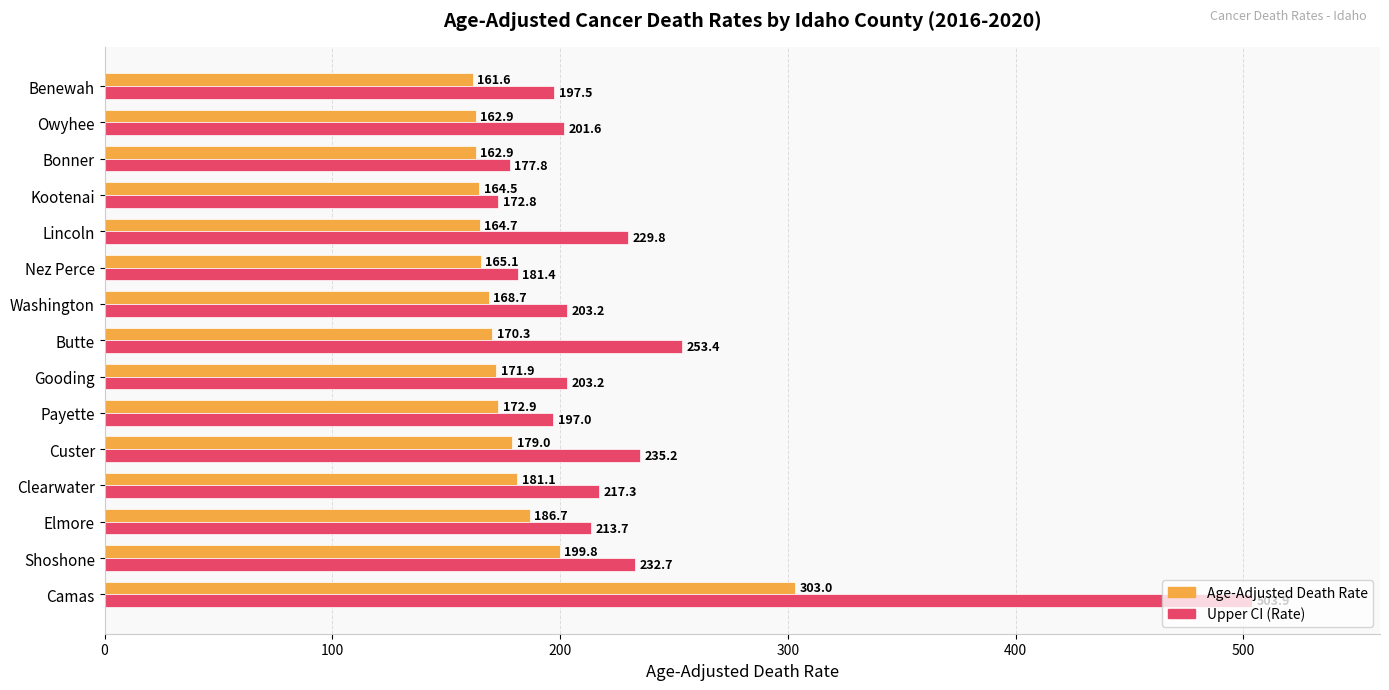

The value of Upper CI (Rate) at Kootenai is 115.5. True or false?

False